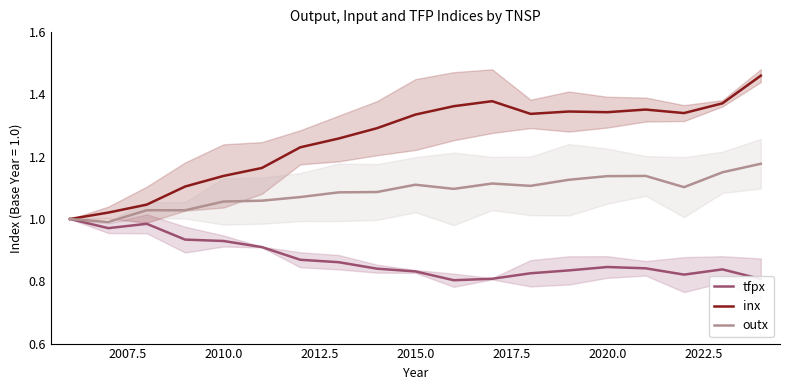

Is the value of outx at 2020.0 greater than the value of inx at 2020.0?

No